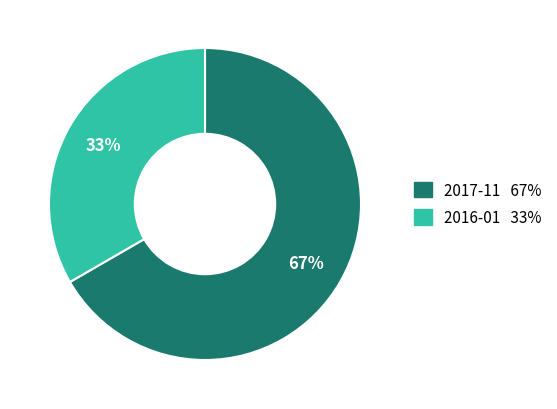

Rank the categories by value from lowest to highest.

2016-01, 2017-11